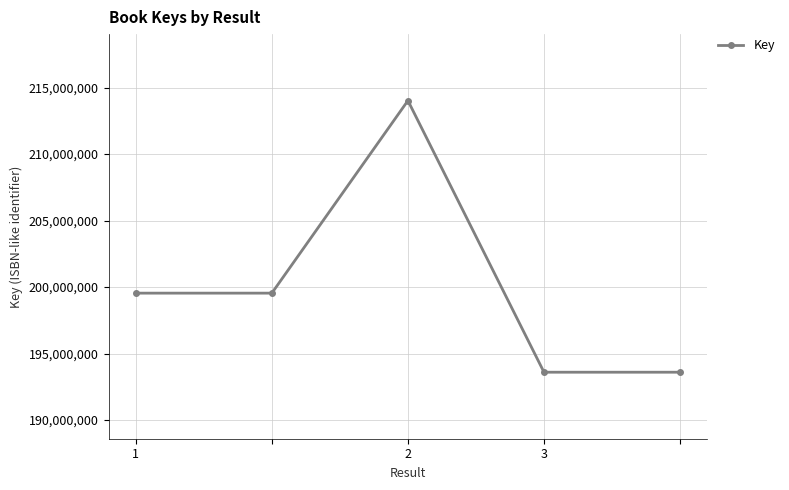

What is the greatest value displayed?

214020446